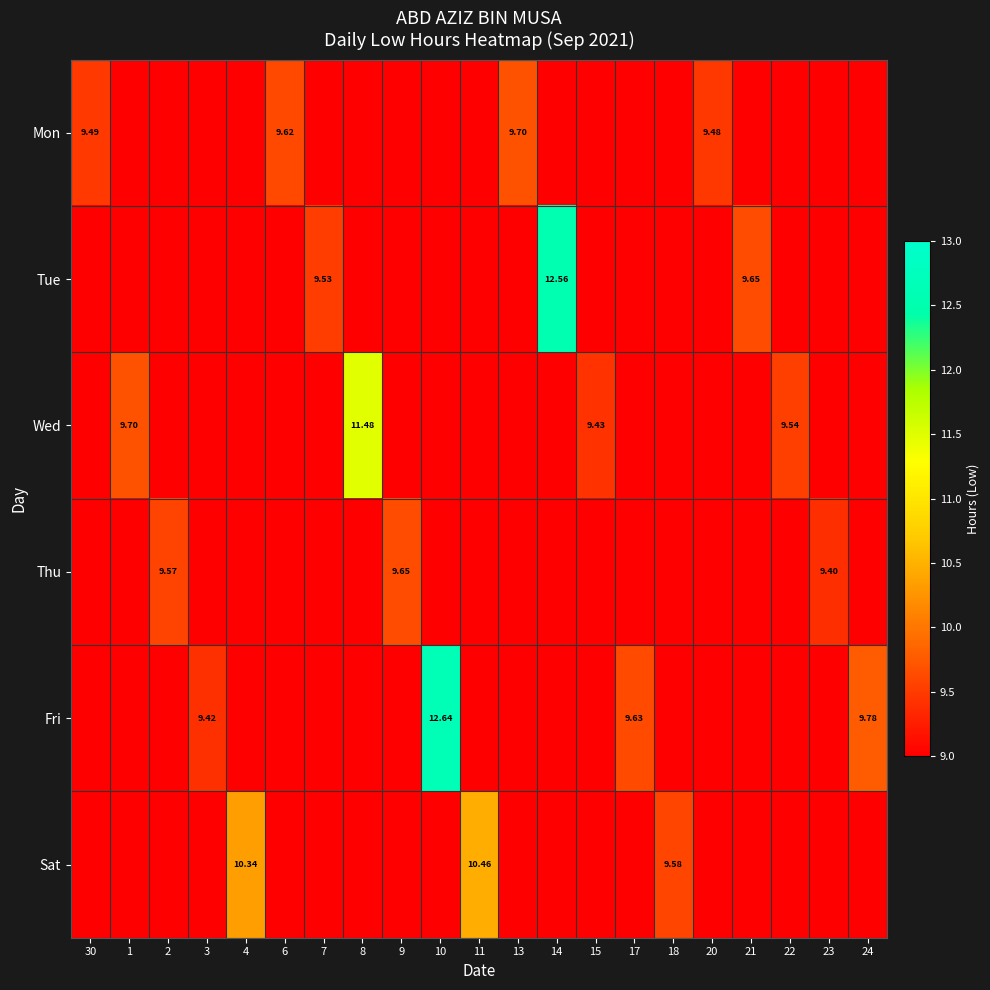

The value of Tue at 4 is -6.3. True or false?

False